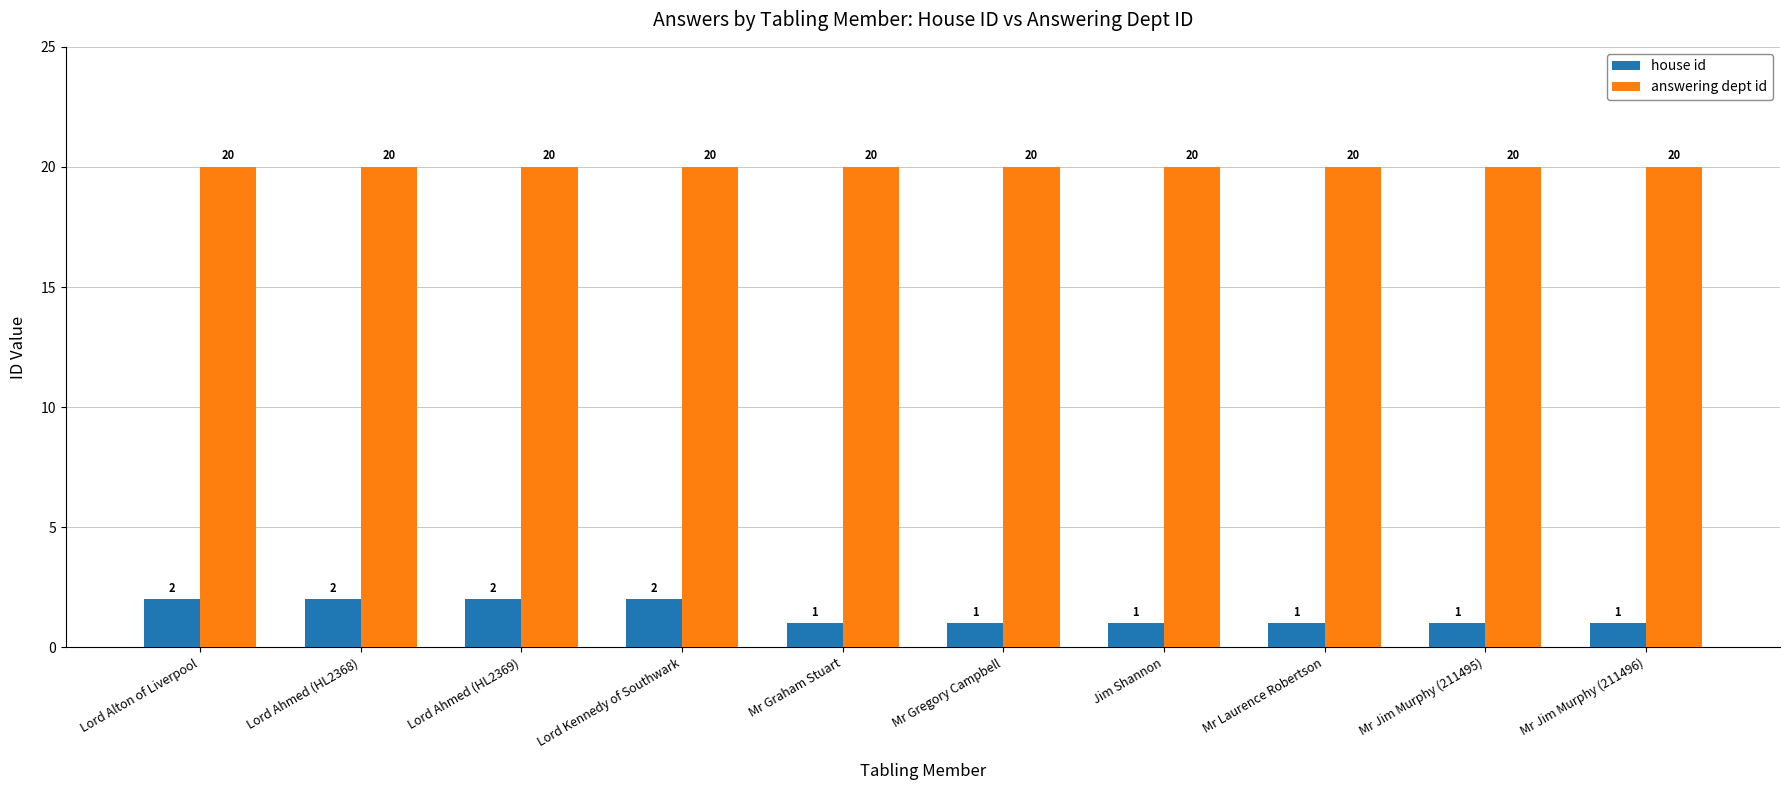

The value of answering dept id at Lord Kennedy of Southwark is 33. True or false?

False